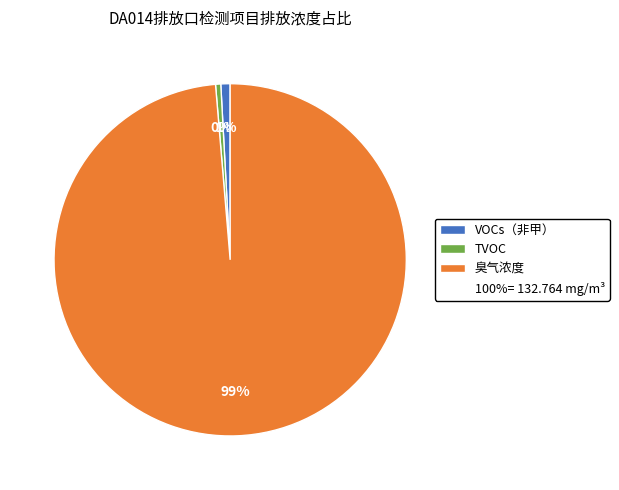

Is there a majority slice in this chart?

Yes